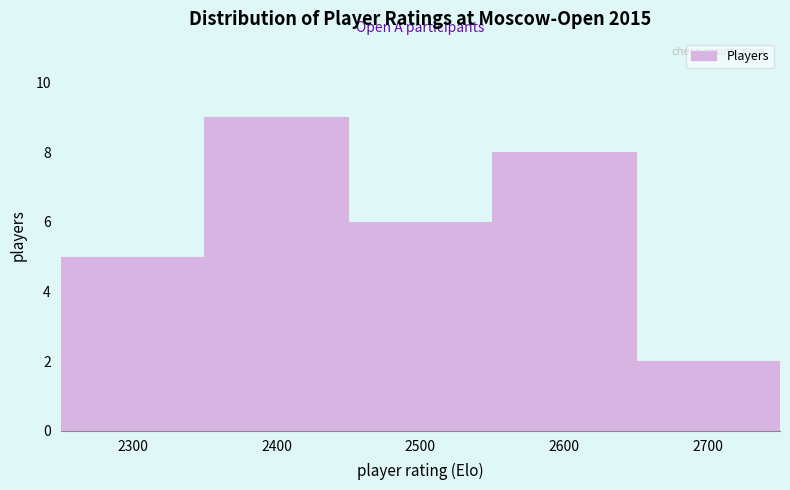

Reading left to right, what are all the values shown in this chart?

2300=5	2400=9	2500=6	2600=8	2700=2